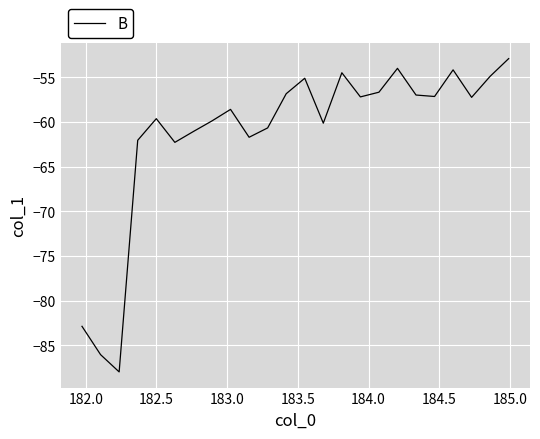

What is the smallest value displayed?

-88.0